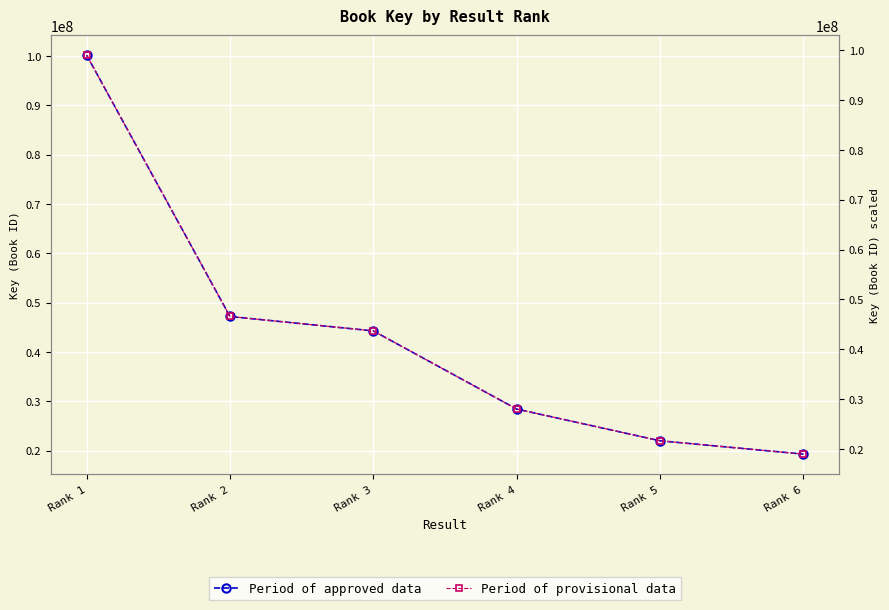

How many distinct data groups are displayed?

2